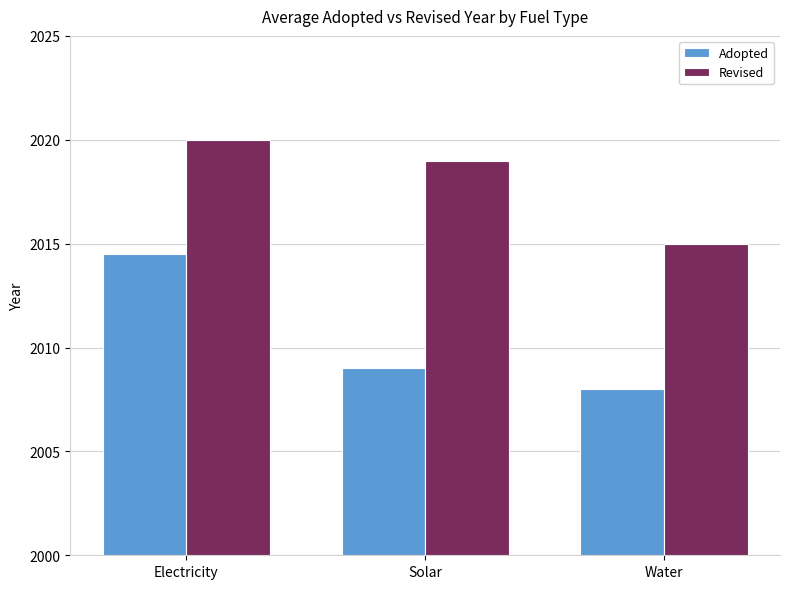

Is it true that Adopted equals 2009.0 at Solar?

True